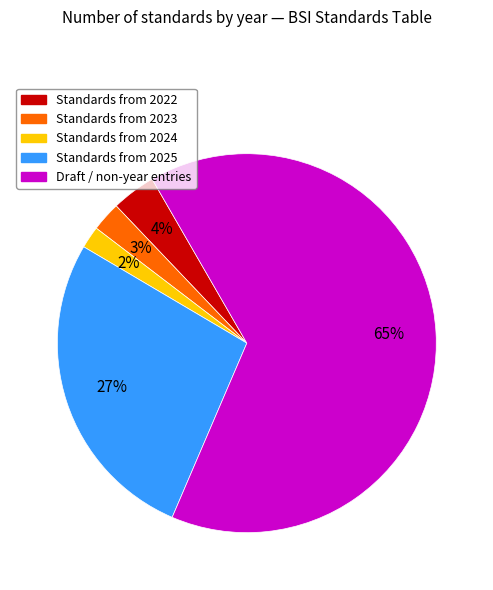

Rank the categories by value from lowest to highest.

Standards from 2024, Standards from 2023, Standards from 2022, Standards from 2025, Draft / non-year entries